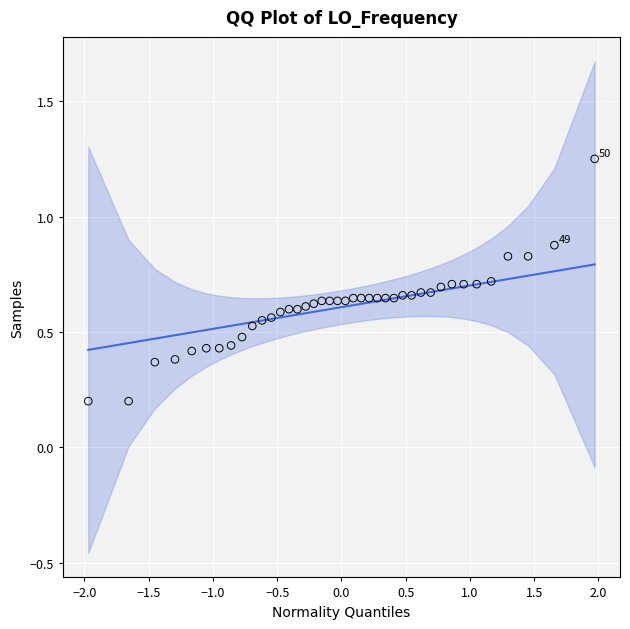

What is the range of X values (max minus min)?

3.9